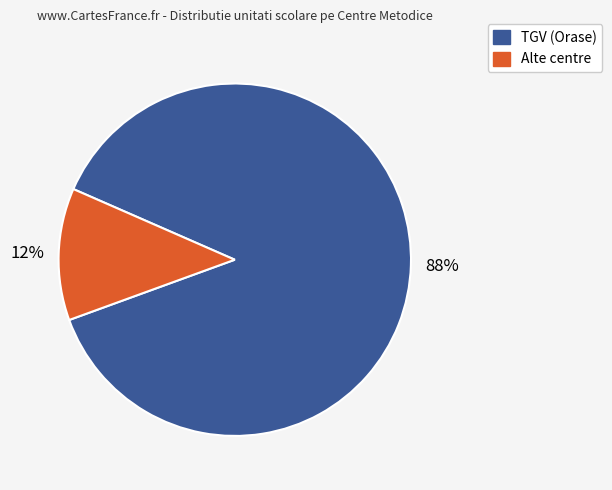

To the nearest percent, what is the average slice percentage?

50%